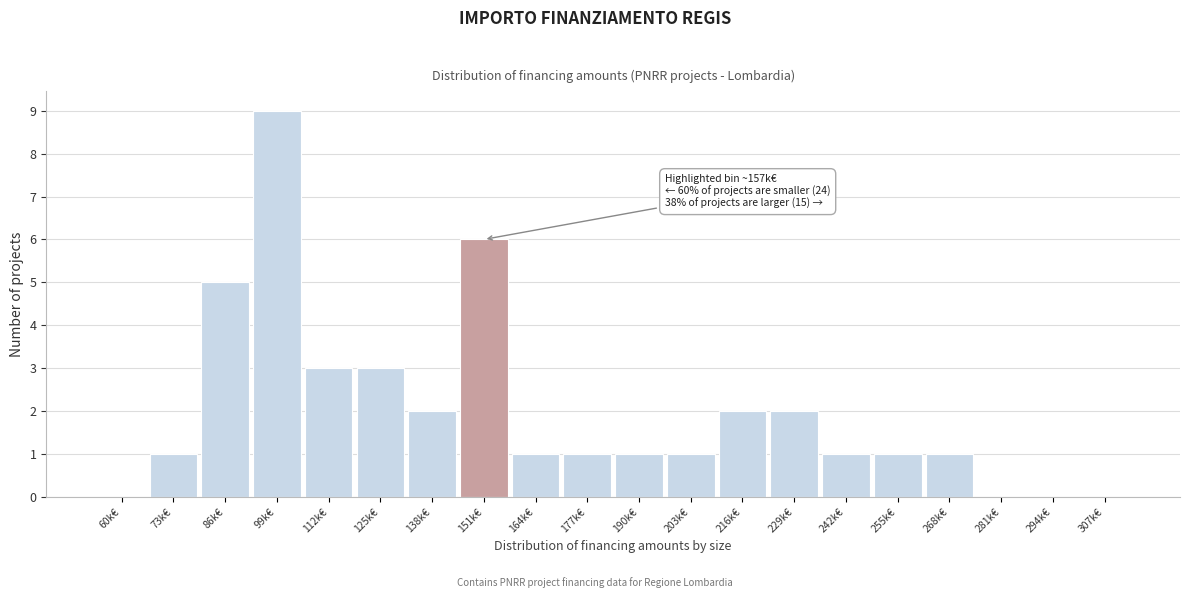

Reading right to left, list all the values displayed in this chart.

307k€=0	294k€=0	281k€=0	268k€=1	255k€=1	242k€=1	229k€=2	216k€=2	203k€=1	190k€=1	177k€=1	164k€=1	151k€=6	138k€=2	125k€=3	112k€=3	99k€=9	86k€=5	73k€=1	60k€=0